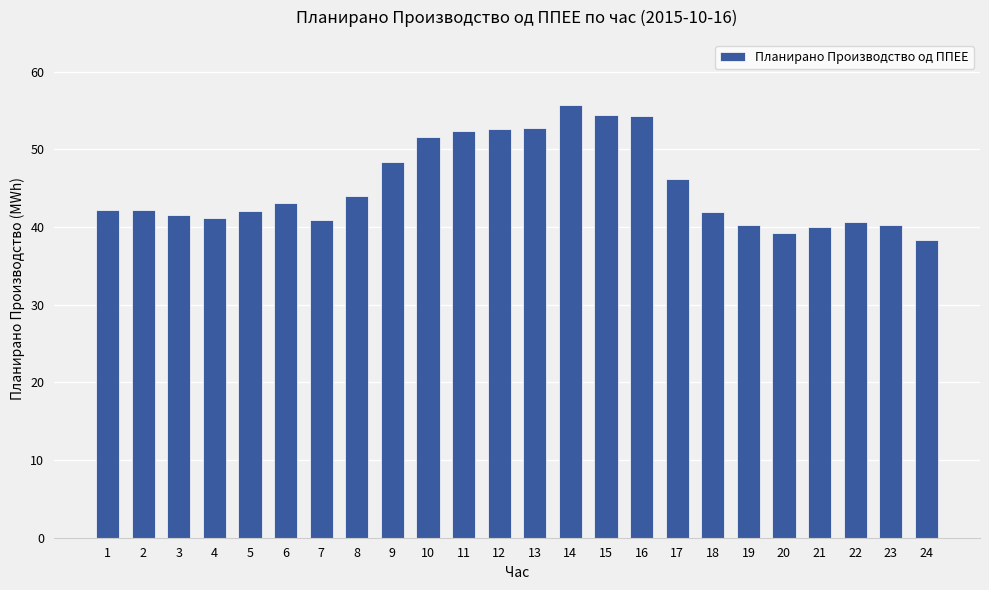

What is the value of the 1st bar from the left?

42.2